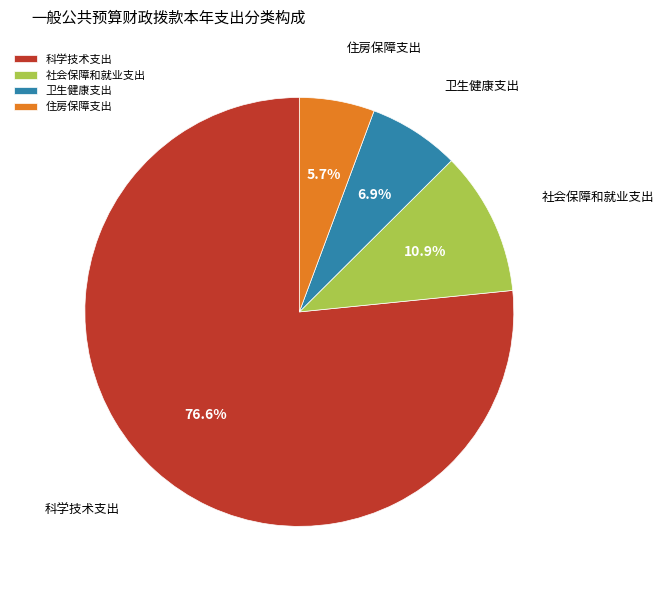

To the nearest percent, what percentage of the pie is 卫生健康支出?

7%